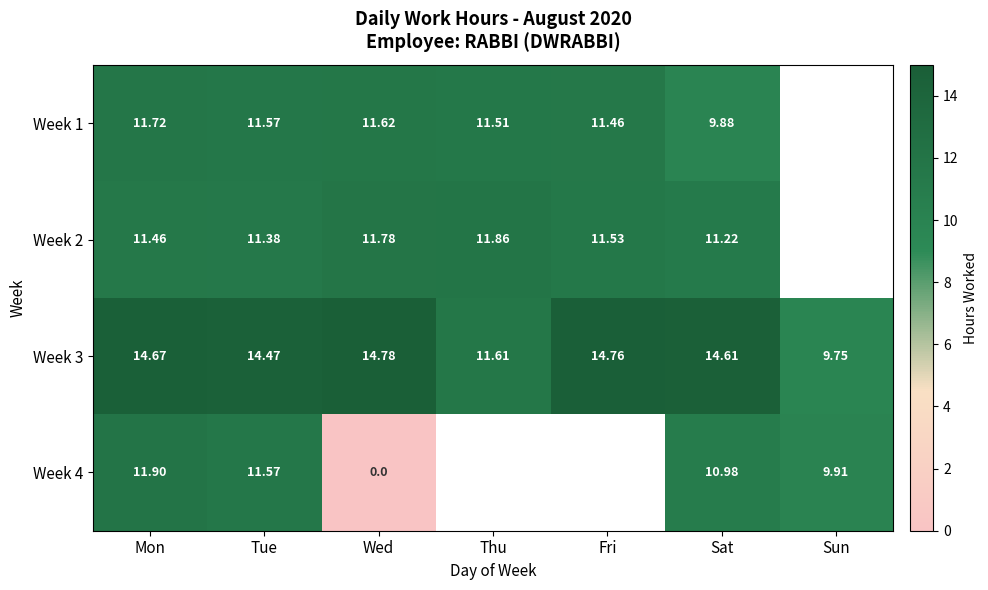

Where is Week 3 nearest to the value 12?

Thu